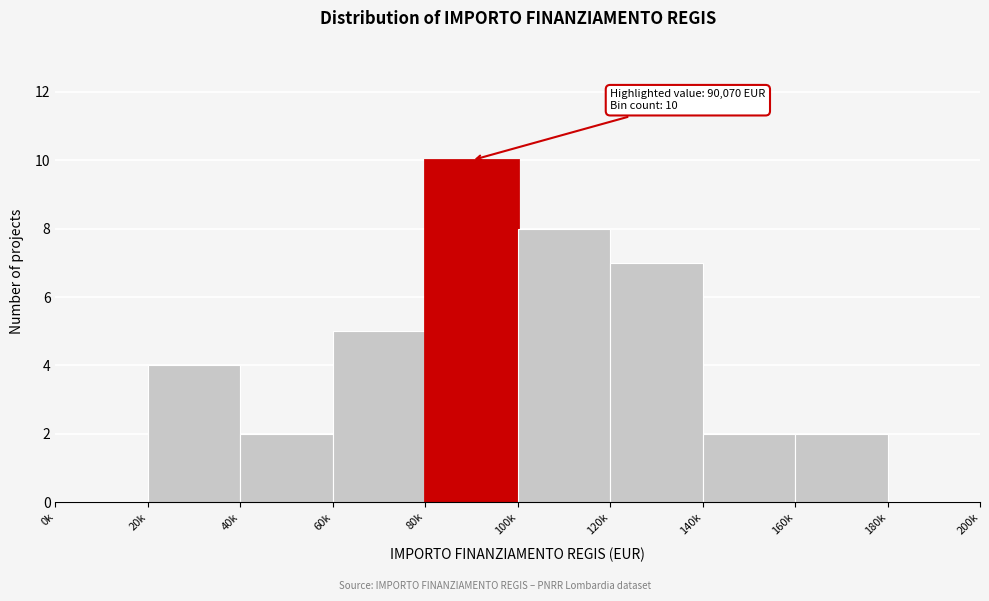

Reading left to right, transcribe all the data shown in this chart.

0k=0	20k=4	40k=2	60k=5	80k=10	100k=8	120k=7	140k=2	160k=2	180k=0